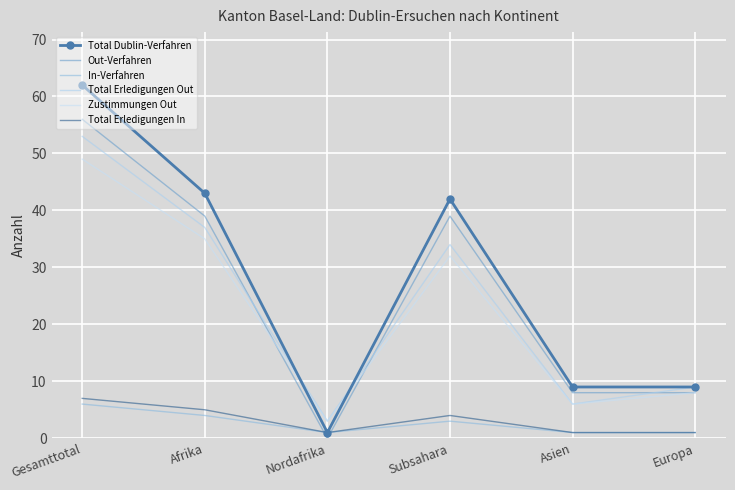

True or false: In-Verfahren has a value of 1 at Nordafrika.

True